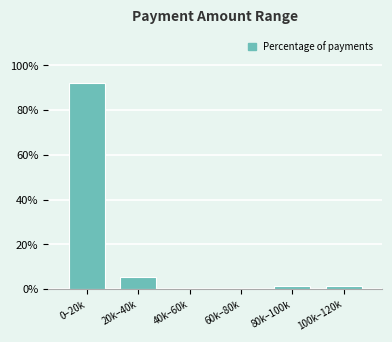

Reading left to right, transcribe all the data shown in this chart.

0–20k=91.9	20k–40k=5.4	40k–60k=0.0	60k–80k=0.0	80k–100k=1.3	100k–120k=1.3